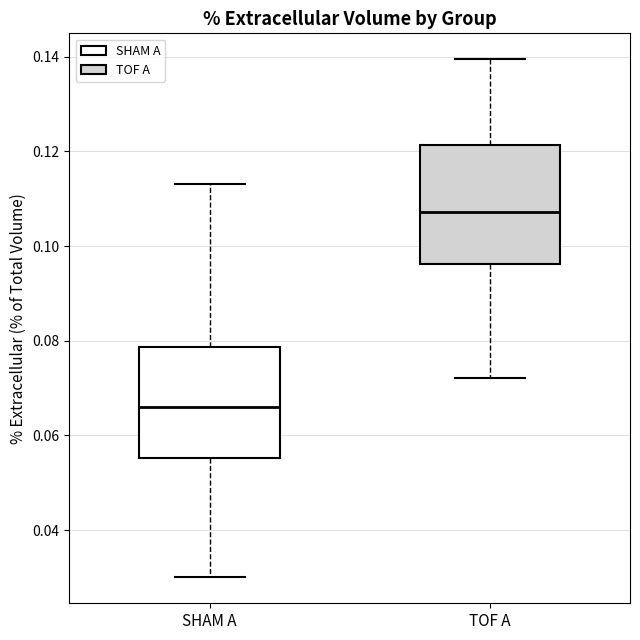

Which box has the highest median line?

TOF A